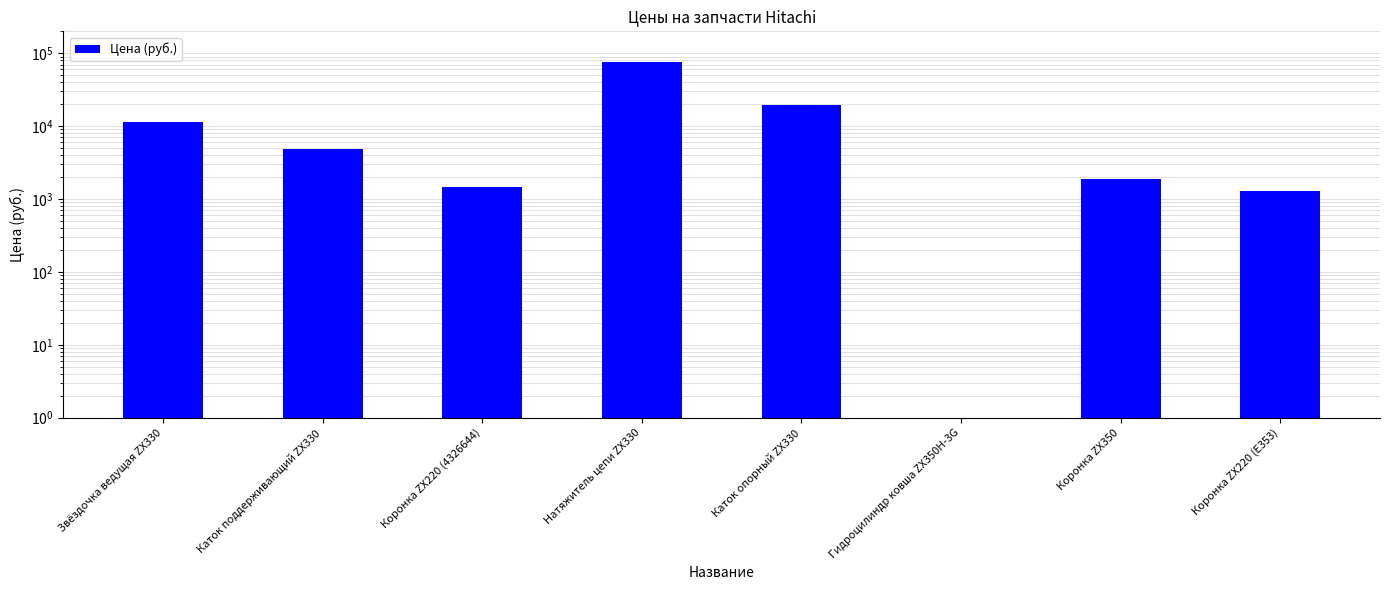

True or false: the data shows 19575 at Каток опорный ZX330.

True